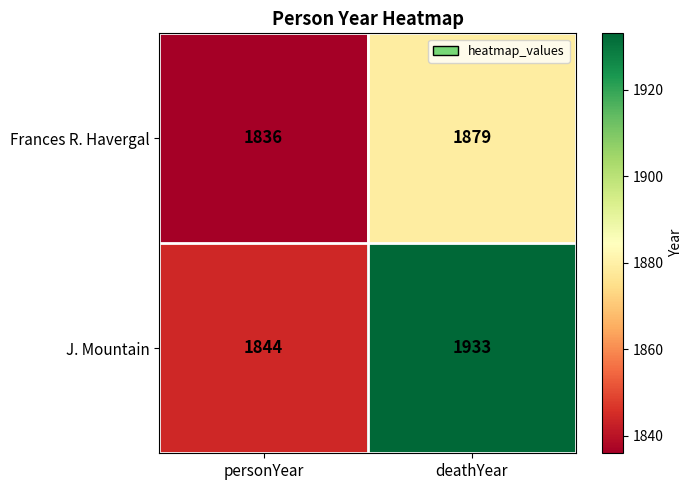

Reading left to right, what are all the values shown in this chart?

Frances R. Havergal: 1836	1879
J. Mountain: 1844	1933